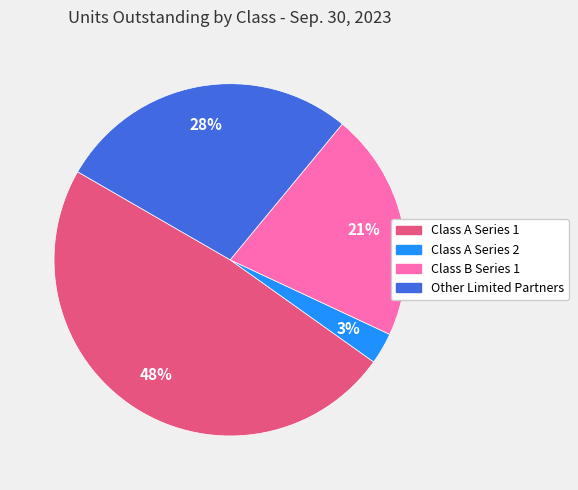

What is the ratio of the value at Other Limited Partners to the value at Class A Series 1?

0.6